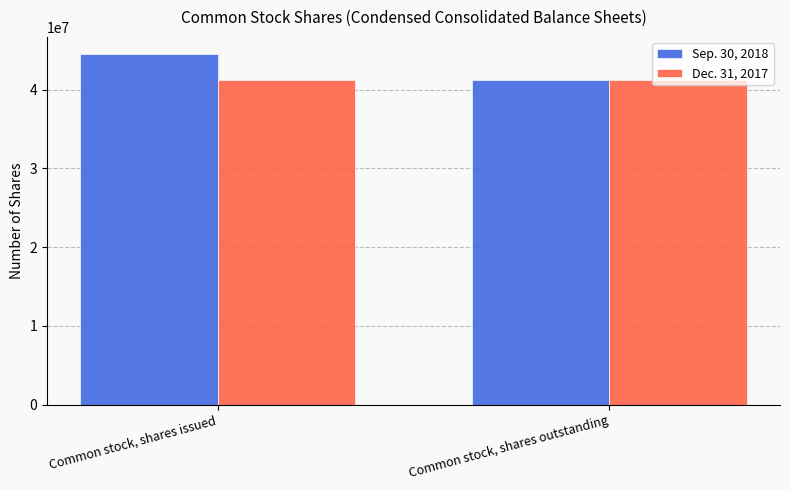

What is the average value of the Sep. 30, 2018 series?

42819238